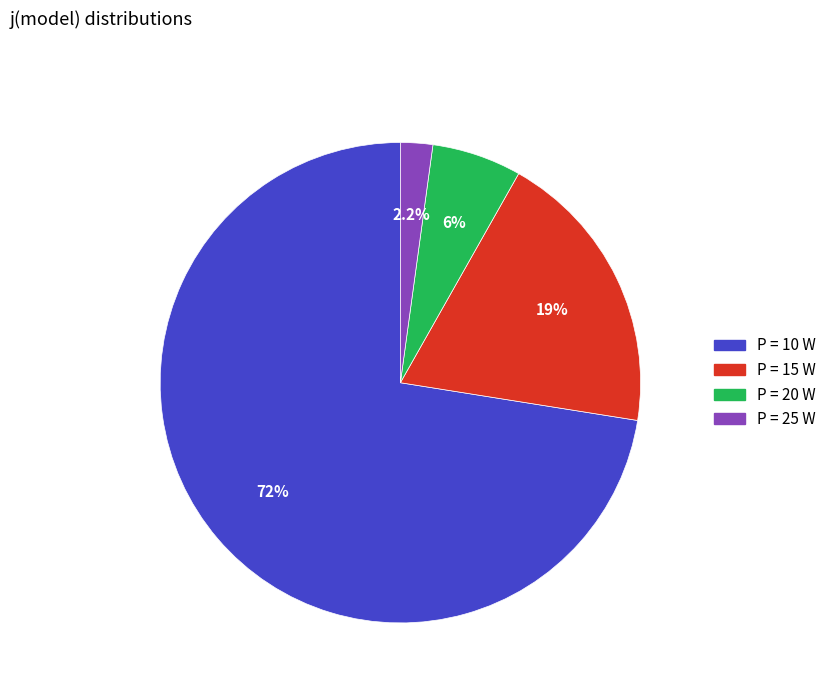

Is there any slice that represents more than half of the pie?

Yes